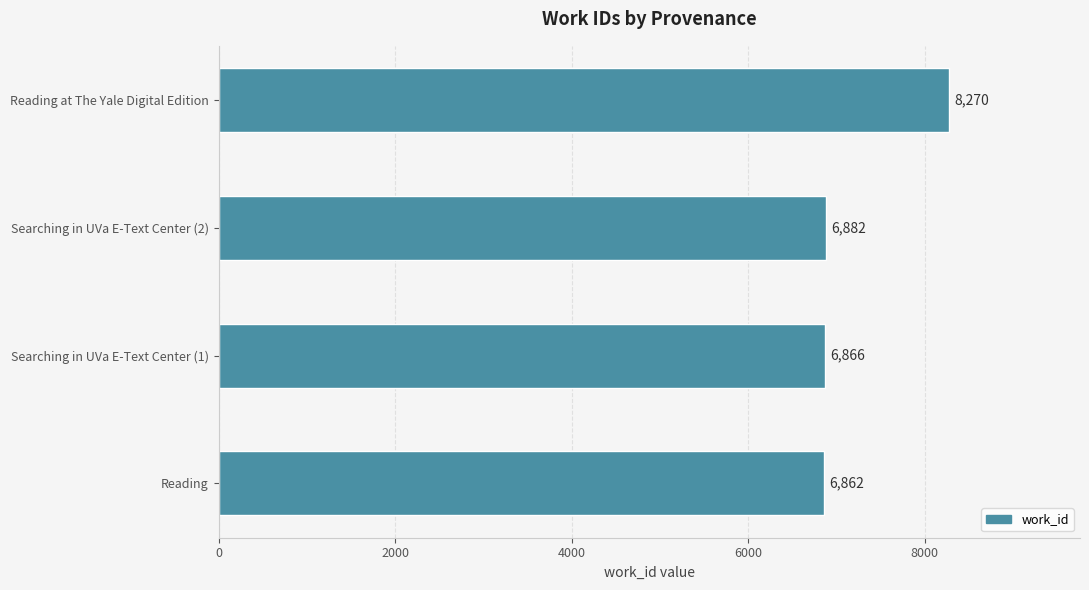

True or false: the data shows 6862 at Reading.

True